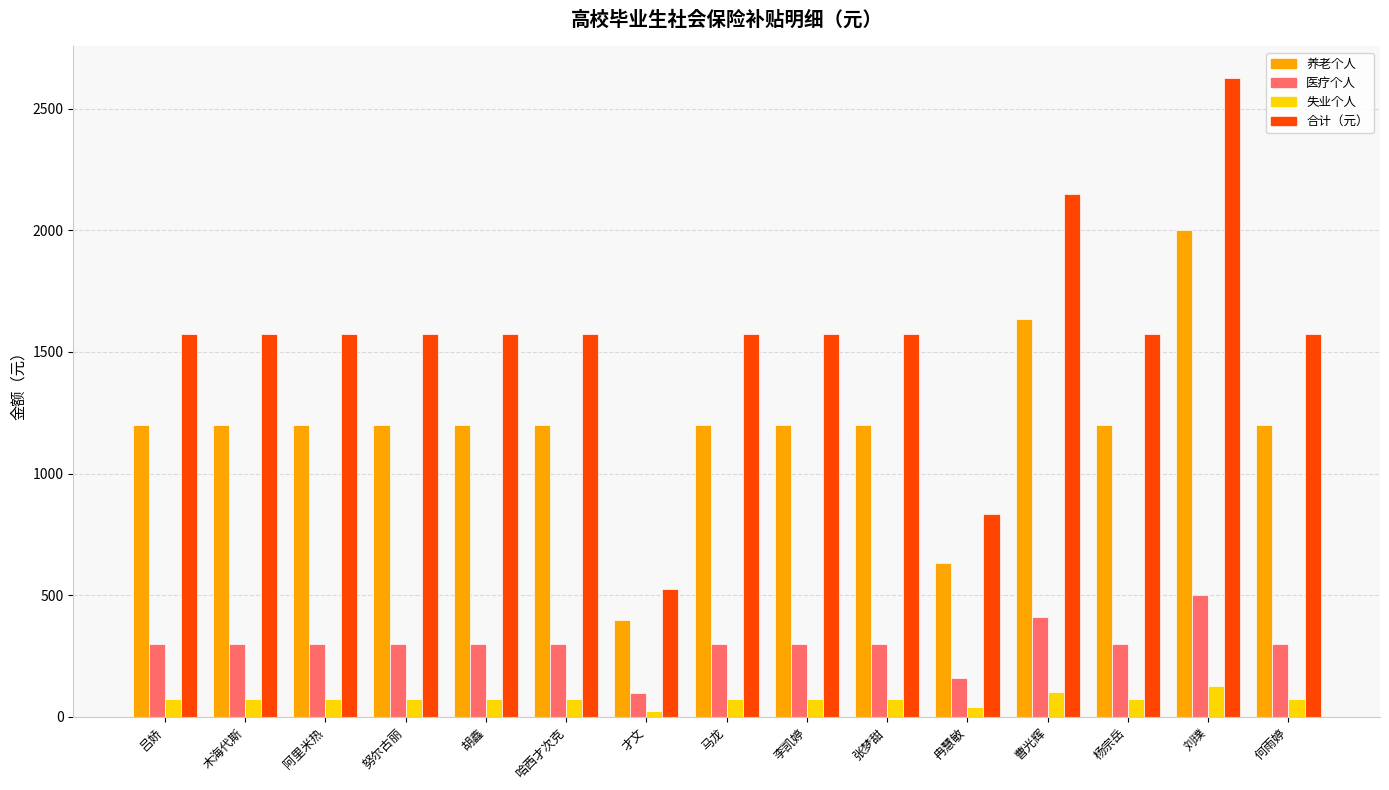

The 养老个人 series shows 2551.7 at 曹光辉. True or false?

False